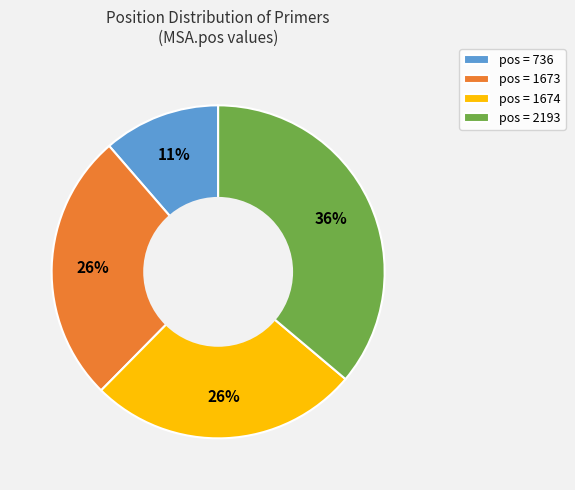

To the nearest percent, what percentage of the pie is pos = 1674?

26%